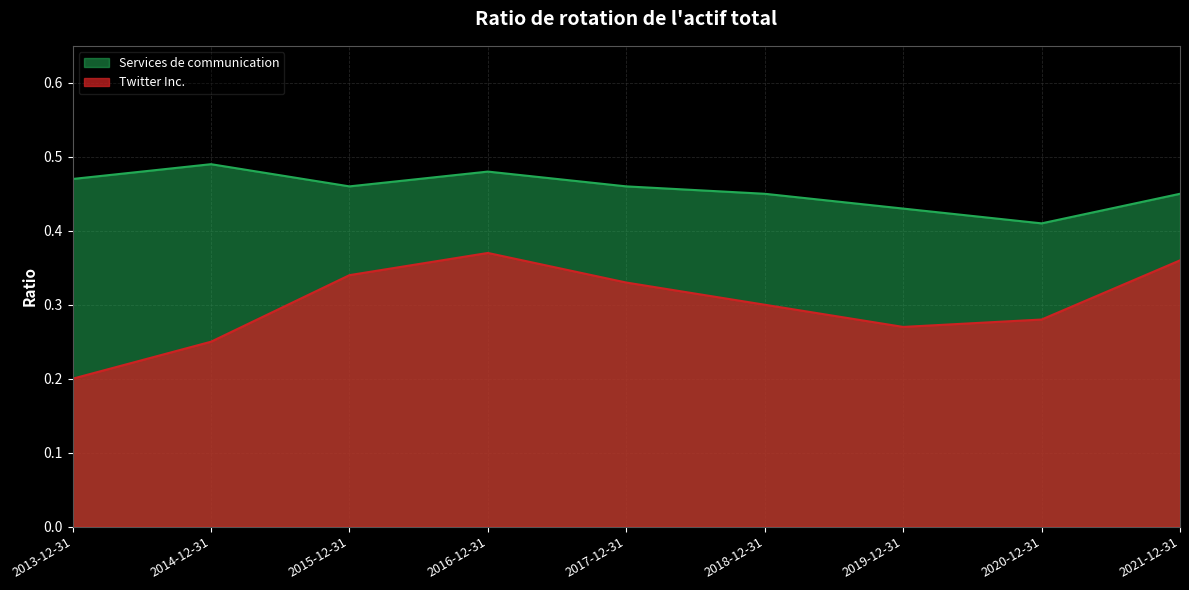

What is the label of the 2nd point from the right?

2020-12-31